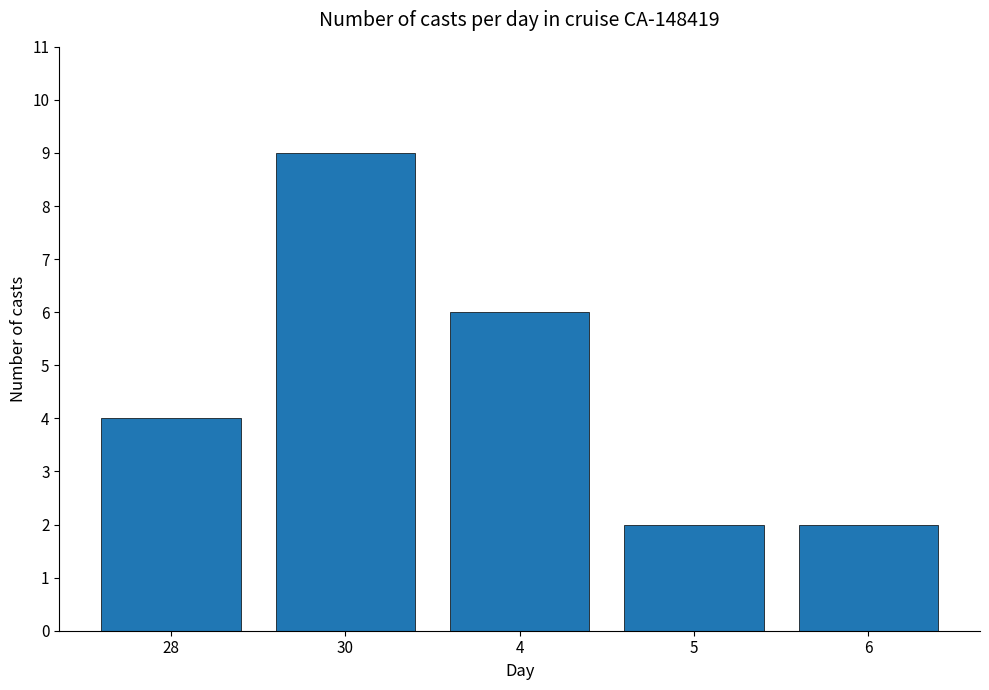

Is it true that the value at 28 is 4?

True